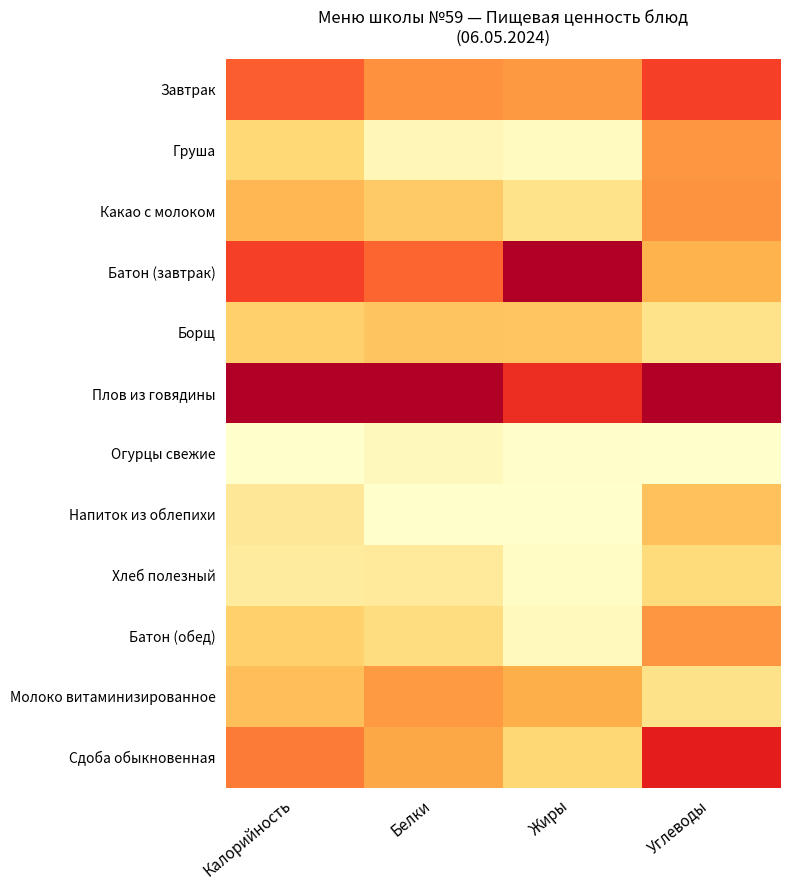

Reading right to left, list all the values displayed in this chart.

Завтрак: Углеводы=0.8	Жиры=0.5	Белки=0.6	Калорийность=0.7
Груша: Углеводы=0.5	Жиры=0.0	Белки=0.1	Калорийность=0.3
Какао с молоком: Углеводы=0.5	Жиры=0.2	Белки=0.3	Калорийность=0.4
Батон (завтрак): Углеводы=0.4	Жиры=1.0	Белки=0.7	Калорийность=0.8
Борщ: Углеводы=0.2	Жиры=0.4	Белки=0.4	Калорийность=0.3
Плов из говядины: Углеводы=1.0	Жиры=0.8	Белки=1.0	Калорийность=1.0
Огурцы свежие: Углеводы=0.0	Жиры=0.0	Белки=0.1	Калорийность=0.0
Напиток из облепихи: Углеводы=0.4	Жиры=0.0	Белки=0.0	Калорийность=0.2
Хлеб полезный: Углеводы=0.3	Жиры=0.0	Белки=0.2	Калорийность=0.2
Батон (обед): Углеводы=0.5	Жиры=0.0	Белки=0.2	Калорийность=0.3
Молоко витаминизированное: Углеводы=0.2	Жиры=0.4	Белки=0.5	Калорийность=0.4
Сдоба обыкновенная: Углеводы=0.8	Жиры=0.3	Белки=0.5	Калорийность=0.6